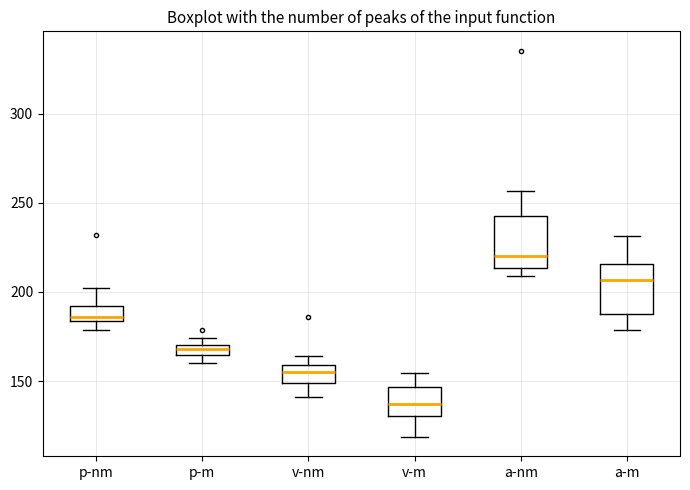

Which box's median line is the highest?

a-nm